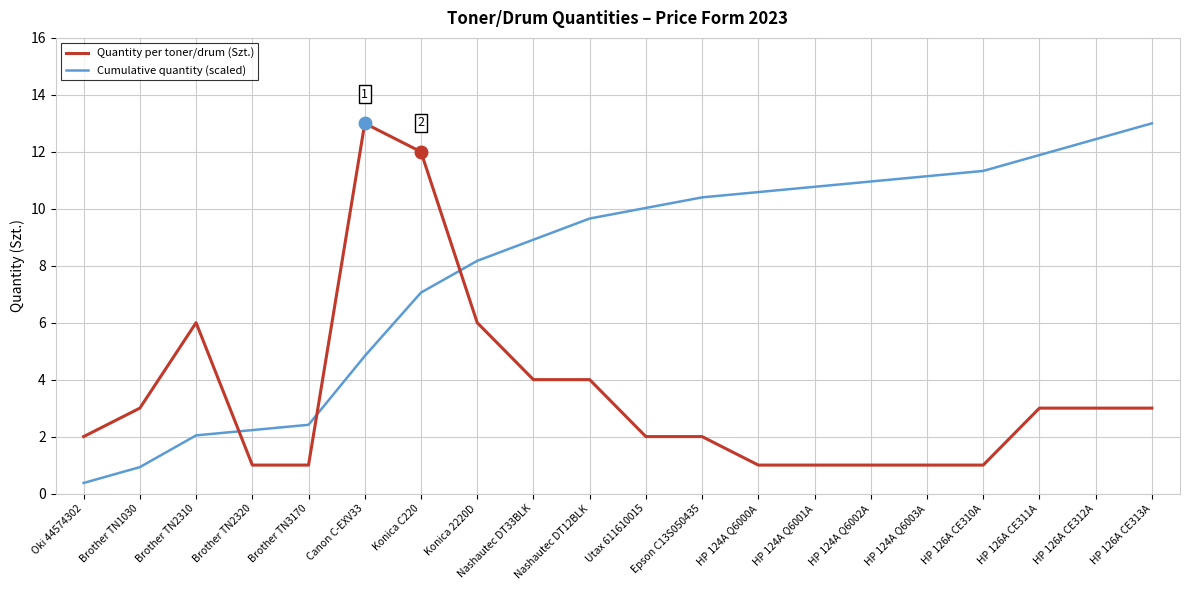

What is the approximate value of Cumulative quantity (scaled) at HP 126A CE310A?

11.3